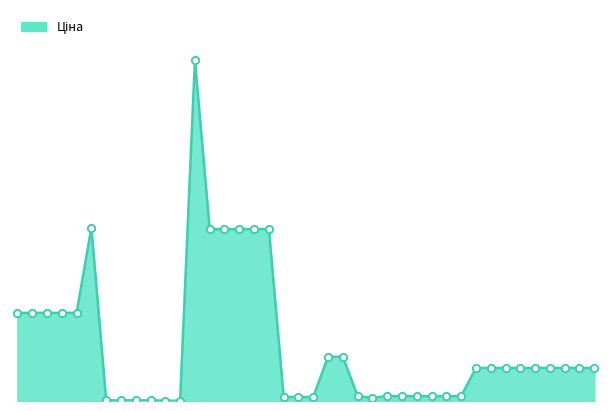

Does the chart have visible grid lines?

No